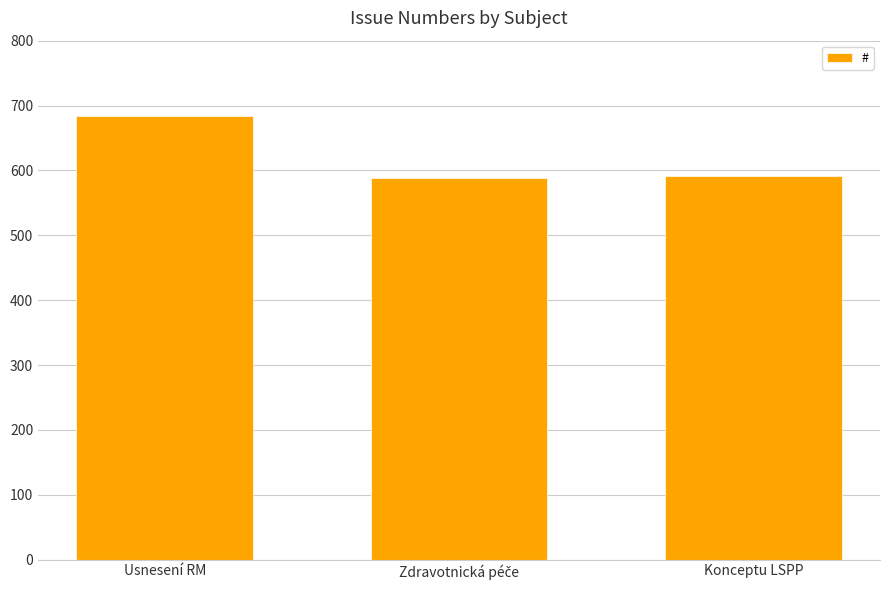

At which category does the chart reach its peak across all series?

Usnesení RM